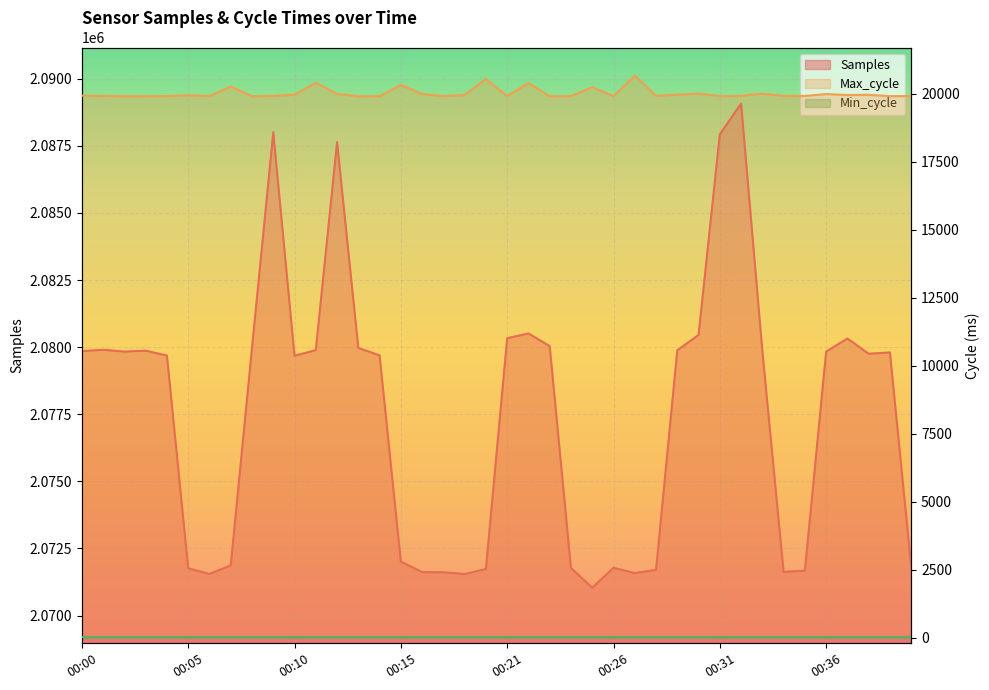

Reading left to right, extract all data points from this chart.

Samples: 2079851	2079902	2079834	2079867	2079687	2071762	2071549	2071866	2079972	2088006	2079679	2079888	2087637	2079971	2079693	2072009	2071618	2071612	2071545	2071734	2080332	2080510	2080037	2071772	2071035	2071778	2071581	2071700	2079882	2080455	2087929	2089076	2079861	2071625	2071671	2079833	2080321	2079753	2079803	2071823
Max_cycle: 19936	19925	19913	19913	19920	19945	19921	20271	19913	19927	19971	20411	20000	19912	19913	20327	19997	19920	19957	20549	19917	20400	19913	19917	20249	19913	20672	19928	19970	20012	19916	19928	20010	19924	19925	19994	19959	19967	19917	19921
Min_cycle: 28	28	28	28	28	28	28	28	28	28	28	28	28	28	28	28	28	28	28	28	28	28	28	28	28	28	28	28	28	28	28	28	28	28	28	28	28	28	28	28